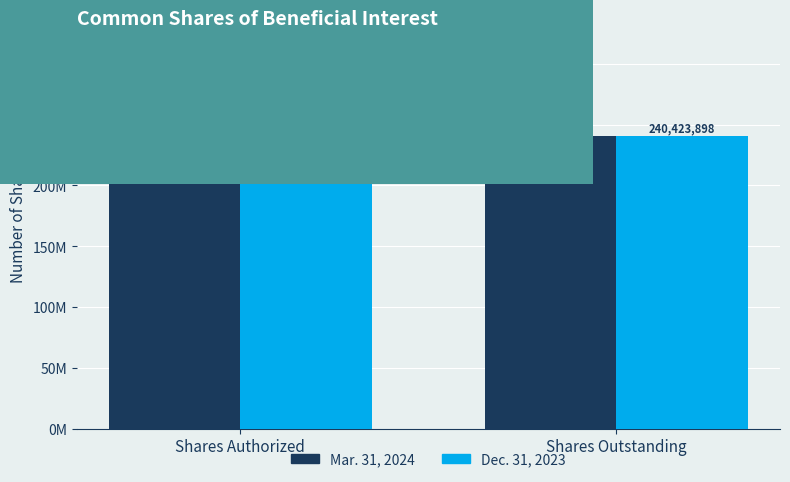

Are the bars grouped side by side (vs. stacked)?

Yes